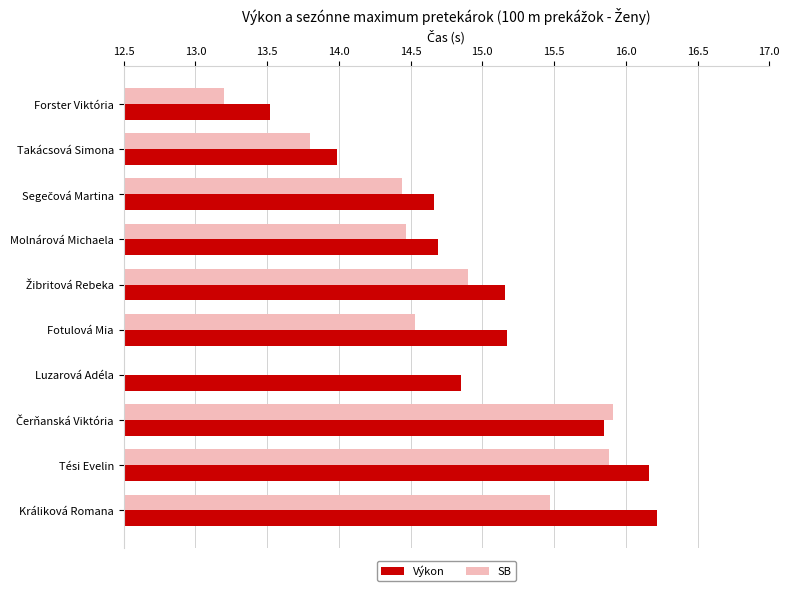

True or false: Výkon has a value of 16.2 at Tési Evelin.

True